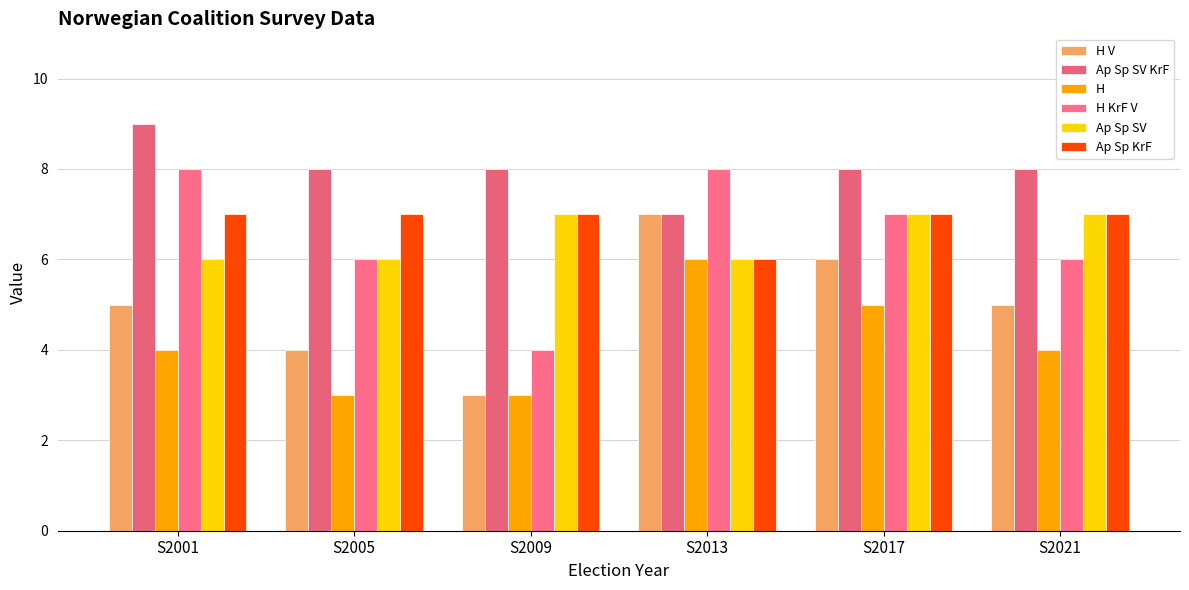

How many groups of bars are there?

6